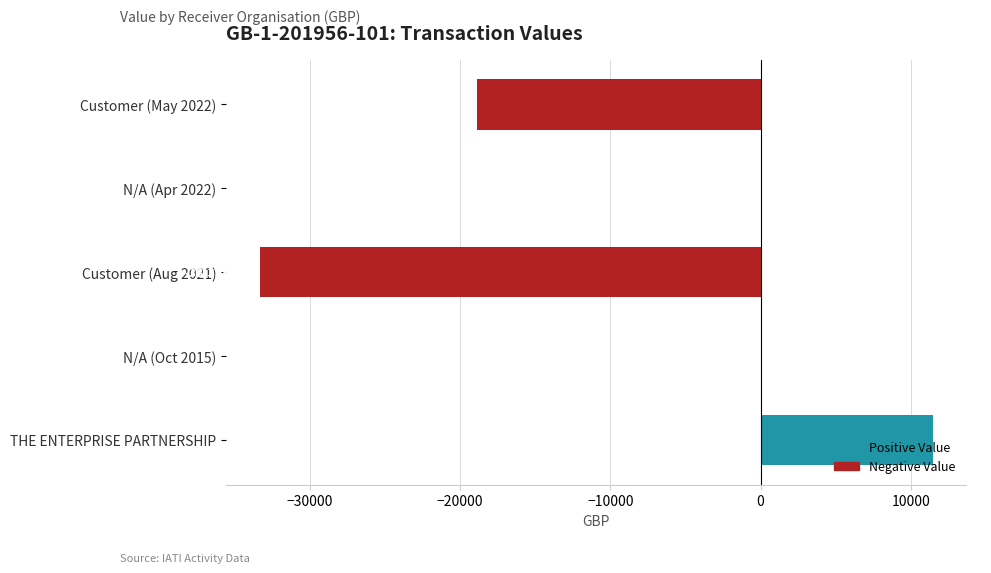

The value at N/A (Oct 2015) is 111. True or false?

True